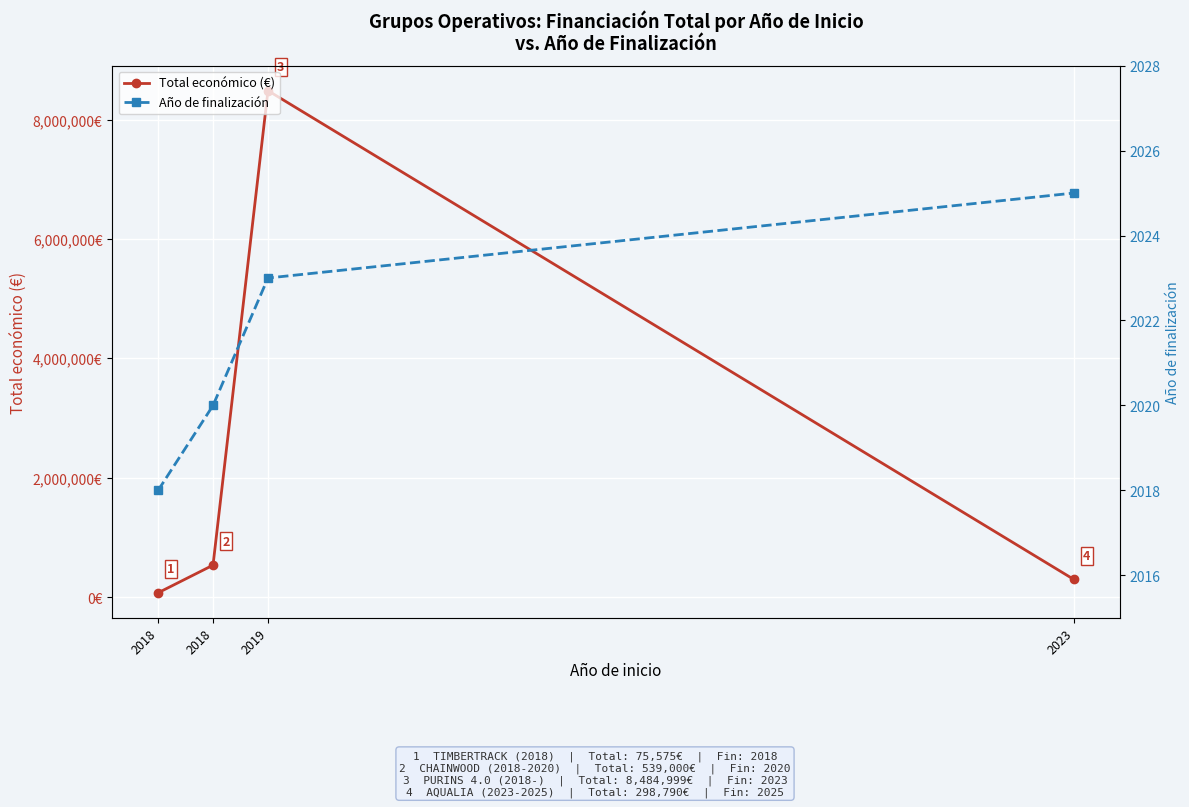

True or false: Total económico (€) has more than 1 points higher than both neighbors.

False